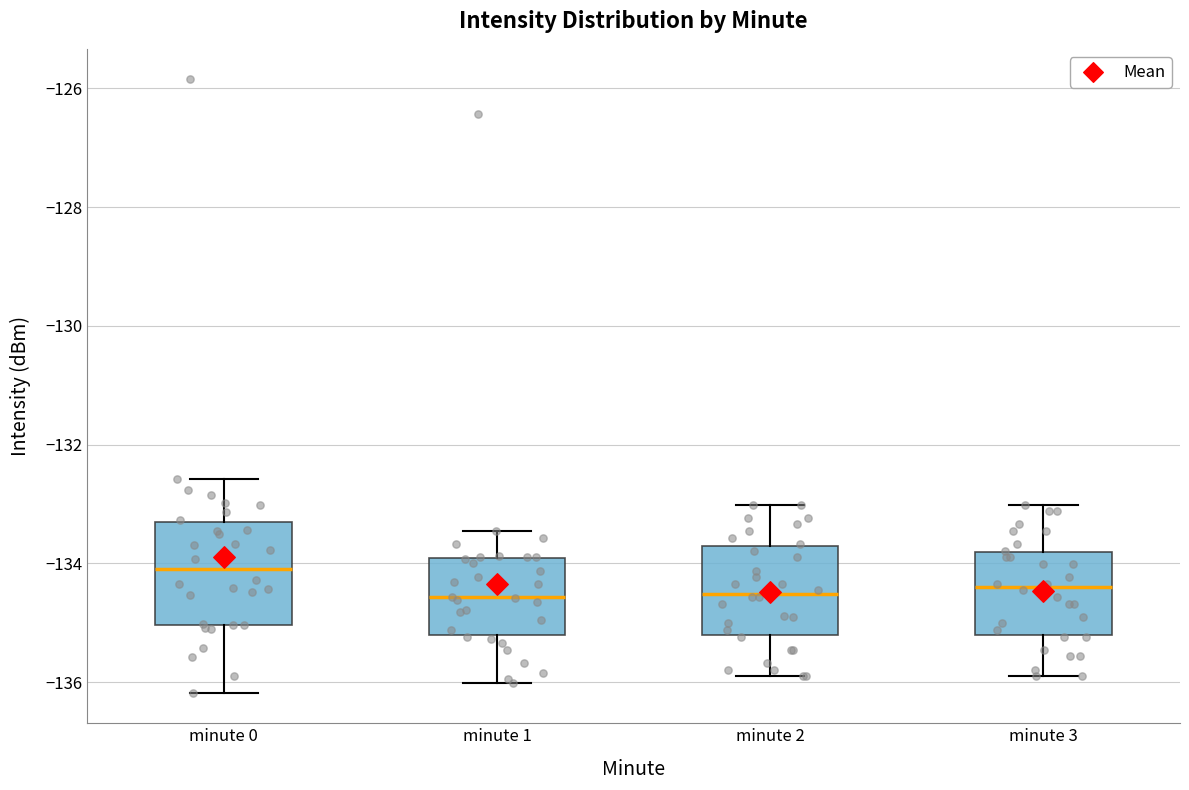

Where does the lower whisker of the box for minute 2 end on the y-axis? The values are not printed on the chart, so give them approximately, as read against the axis.

-136.0